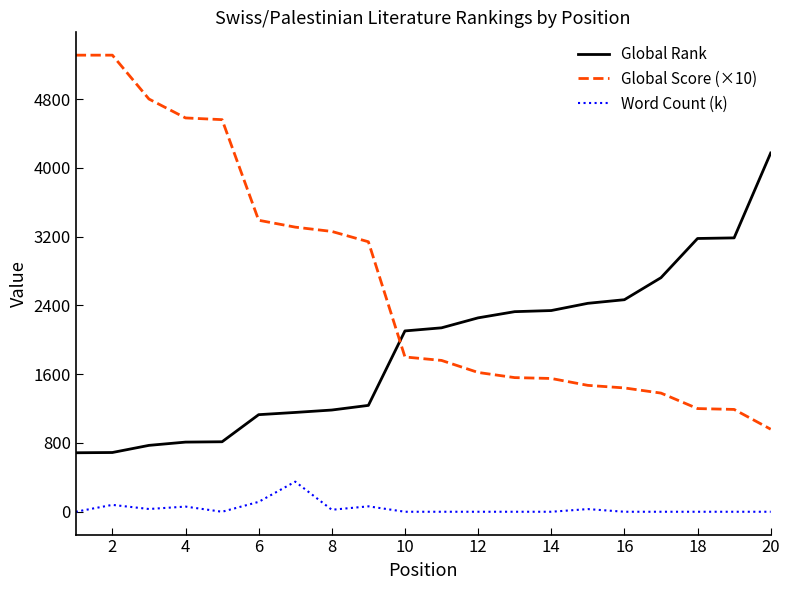

What is the average value of the Global Score (×10) series?

2680